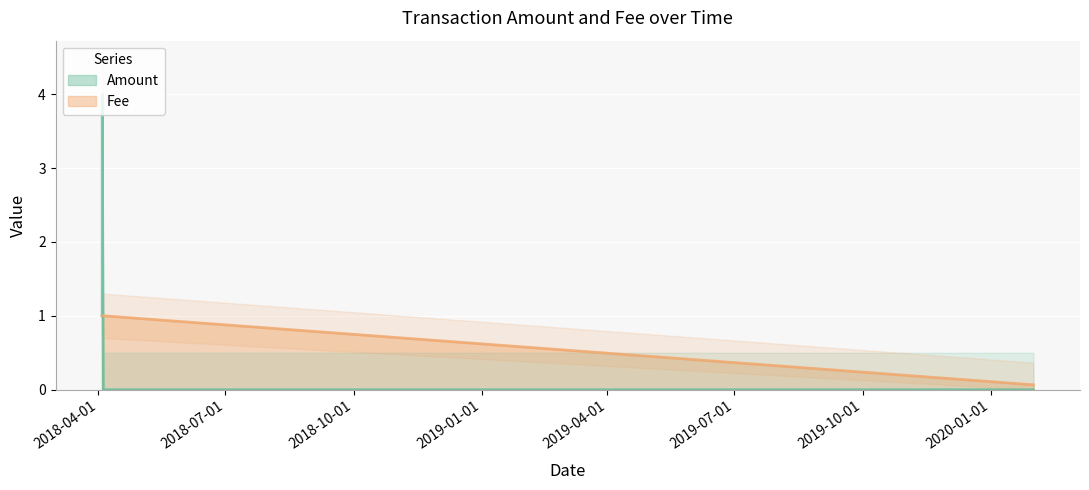

What are all the series names shown in the legend?

Amount, Fee